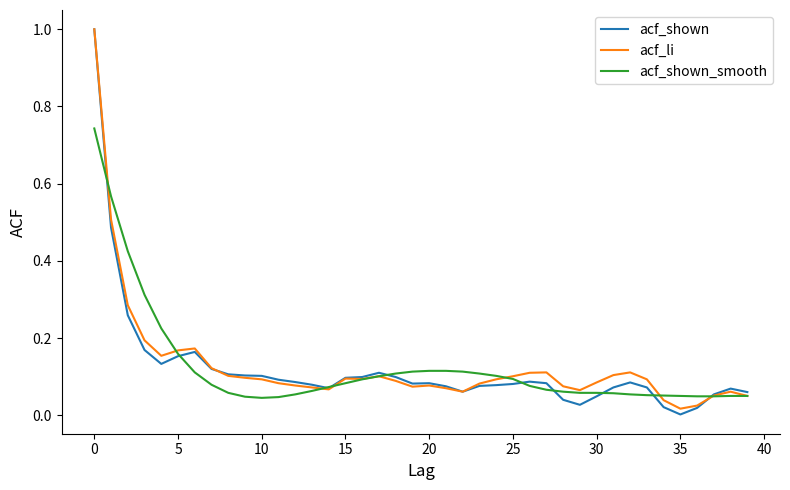

What is the highest value of the acf_shown series?

1.0